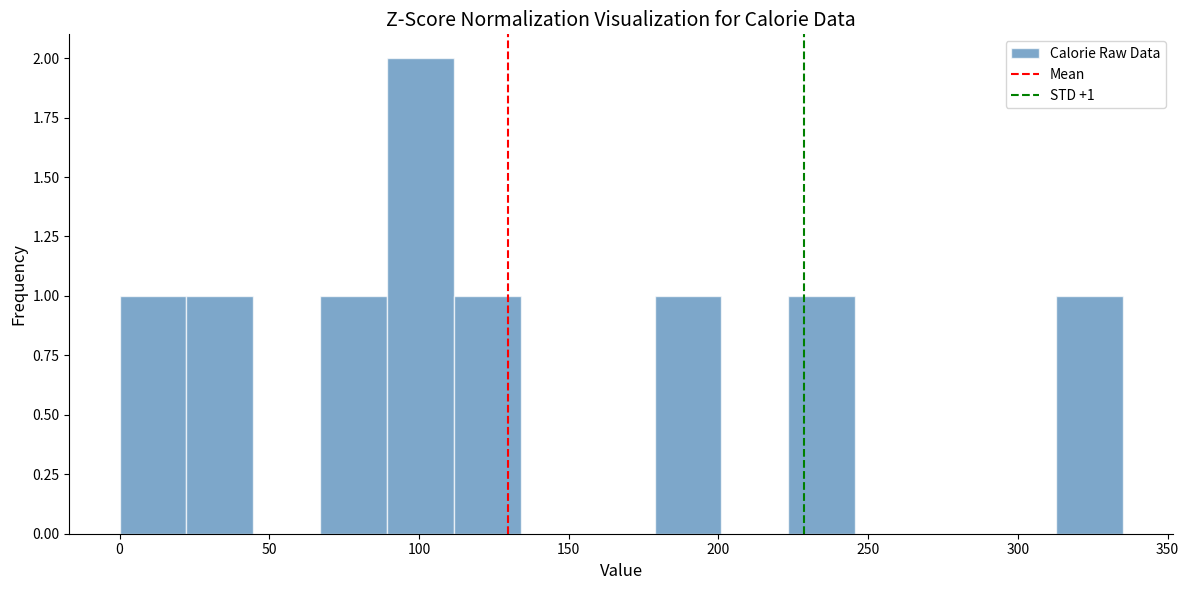

Which range on the x-axis has the tallest bar?

90 to 110